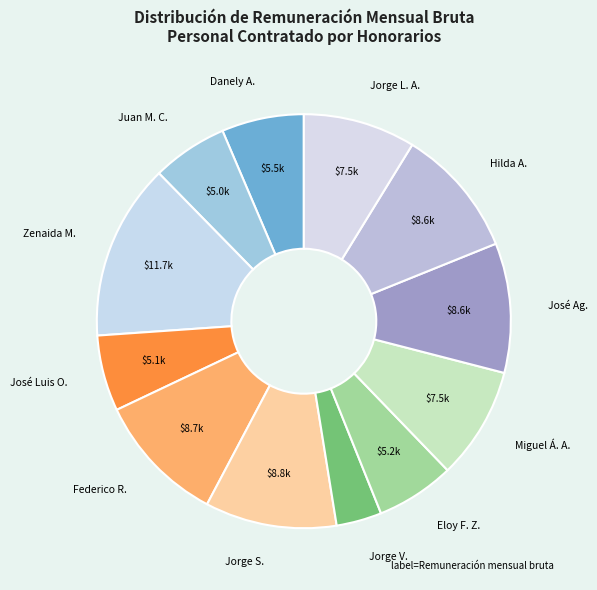

Combined, do Jorge L. A. and Juan M. C. account for over 50%?

No